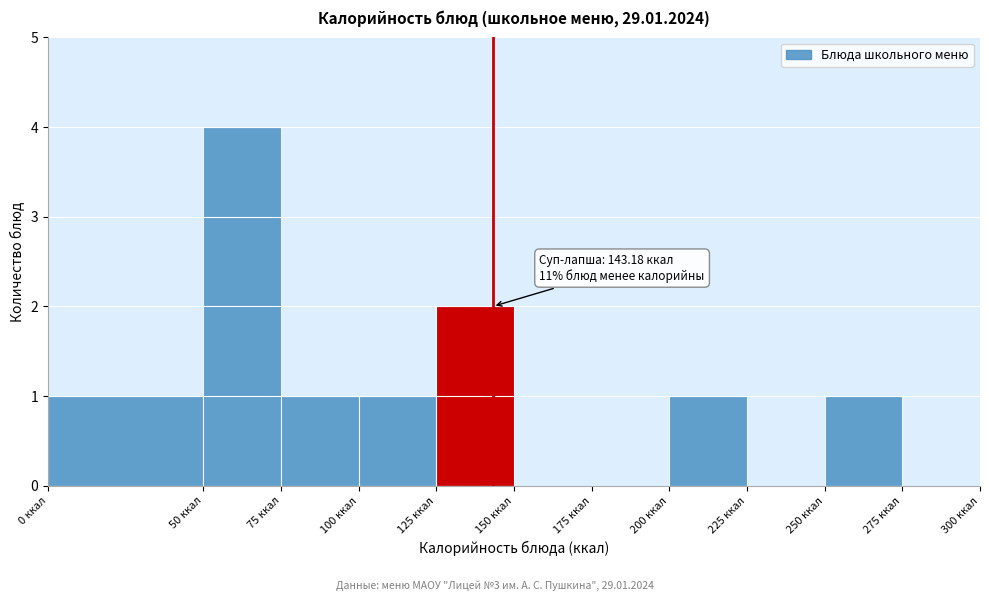

Which range on the x-axis has the tallest bar?

50 to 75